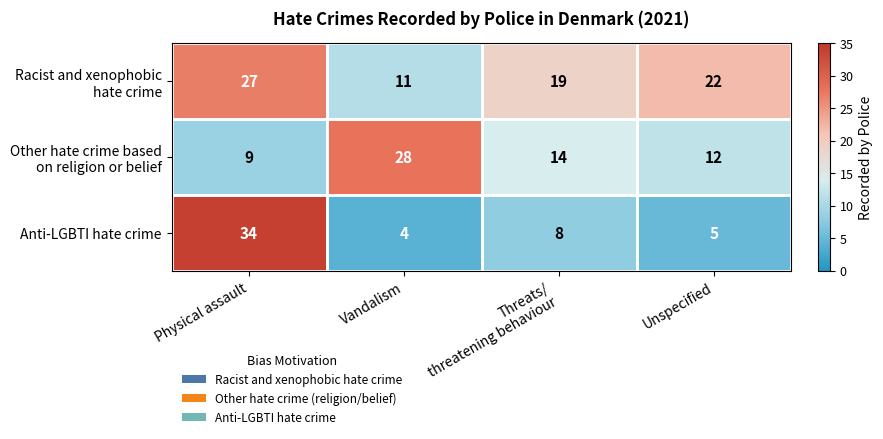

At which category does the chart reach its minimum across all series?

Vandalism